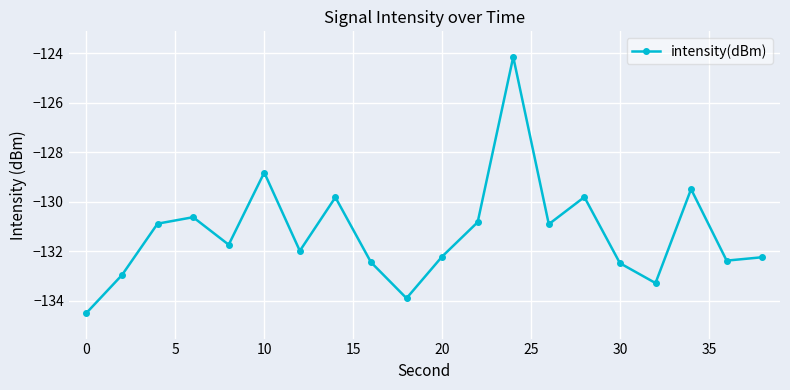

What is the difference between the maximum and minimum values?

10.4